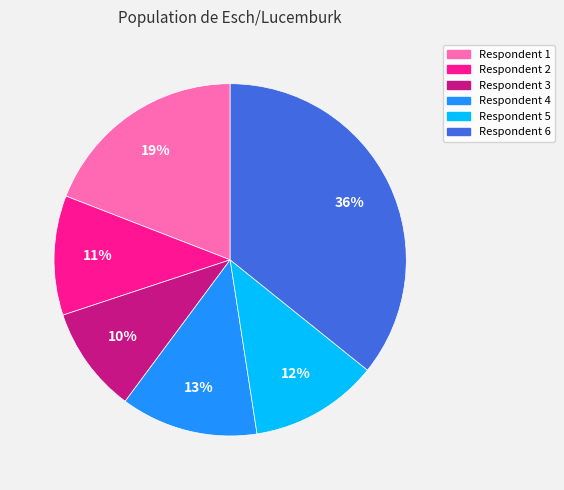

What percentage is the Respondent 1 slice, to the nearest percent?

19%